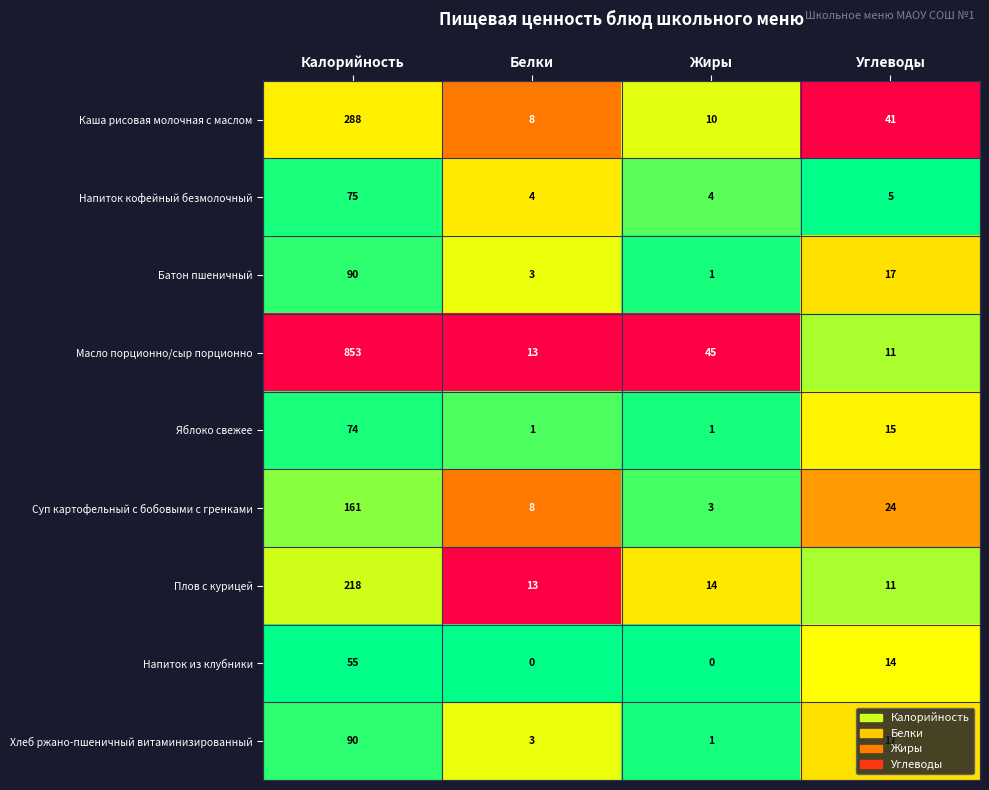

What is the maximum value for Суп картофельный с бобовыми с гренками?

161